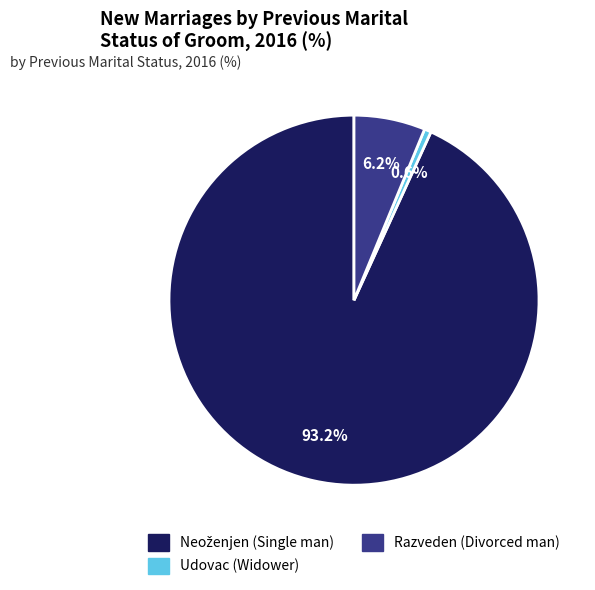

Is the sum of Razveden (Divorced man) and Udovac (Widower) greater than half?

No